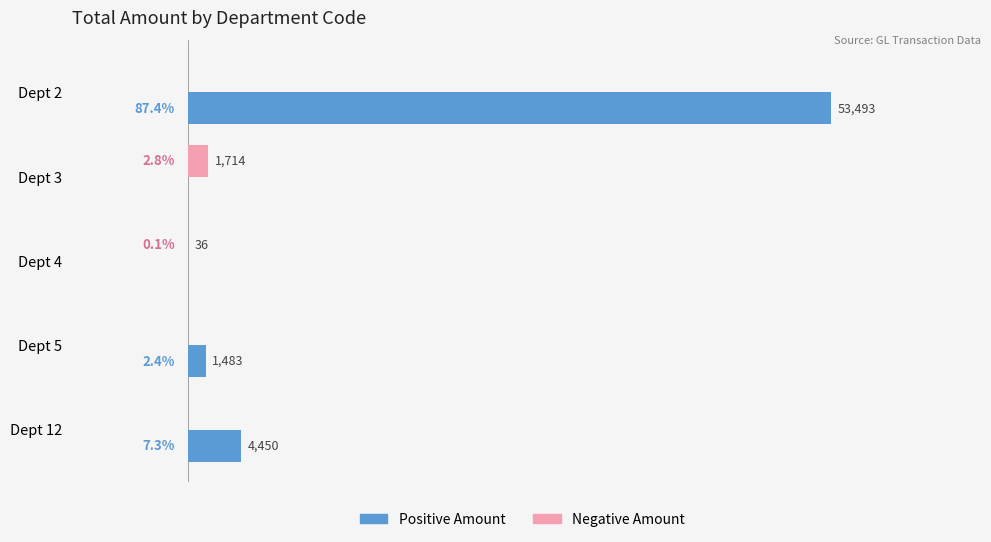

At which label is Positive Amount closest to 26746?

Dept 12